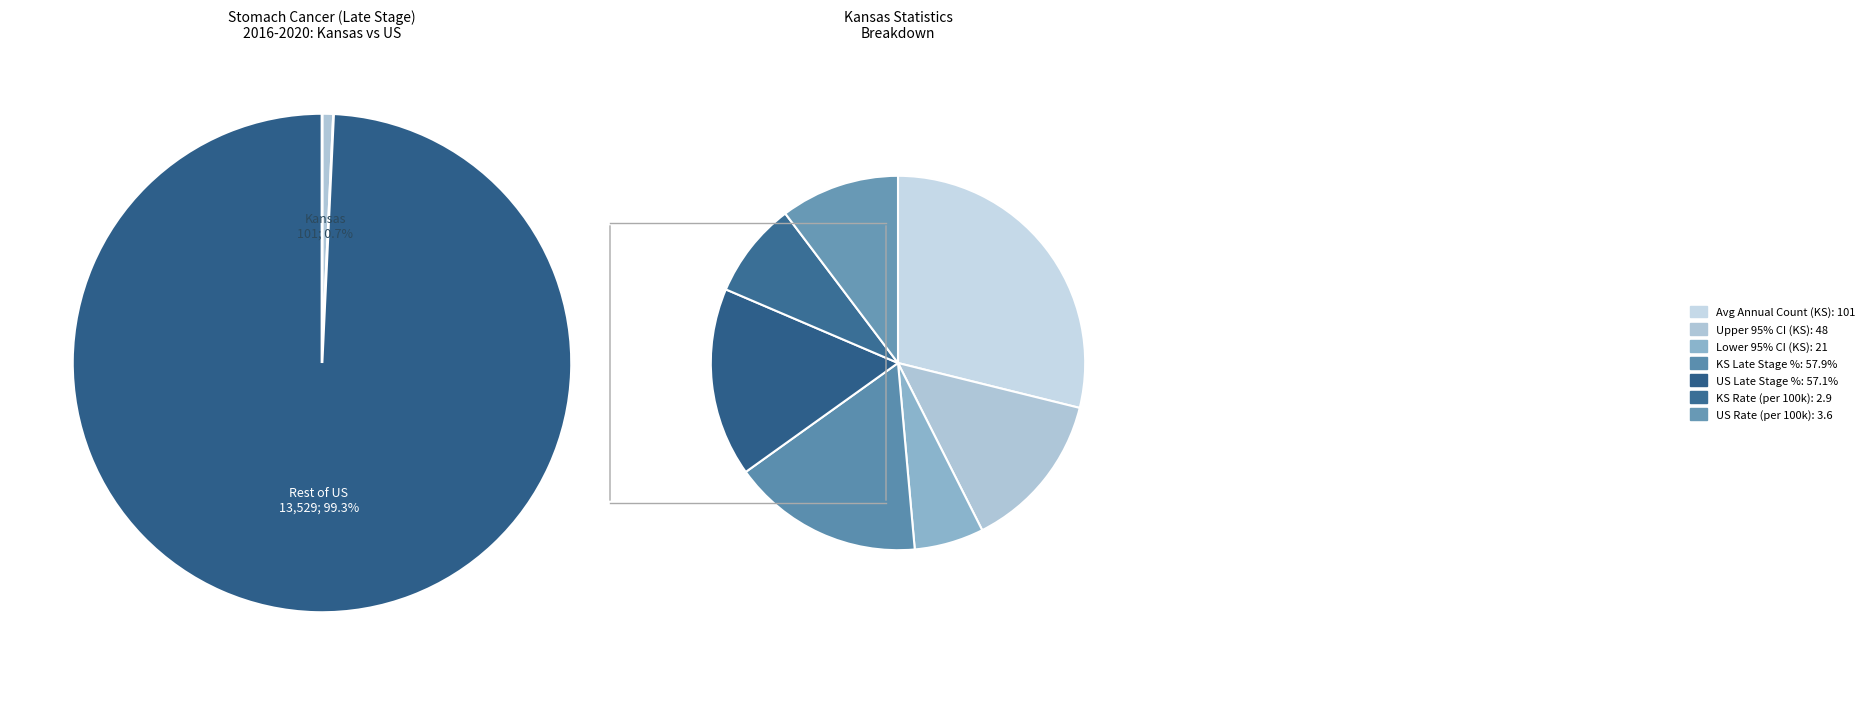

To the nearest percent, what is the average slice percentage?

14%